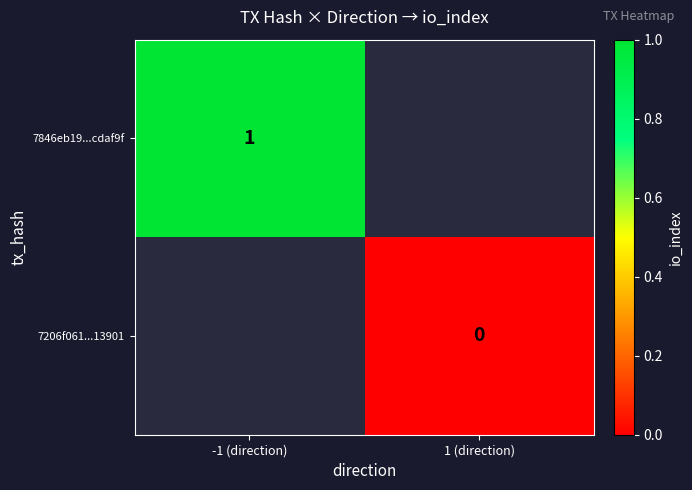

The value of 7846eb19...cdaf9f at -1 (direction) is 1. True or false?

True